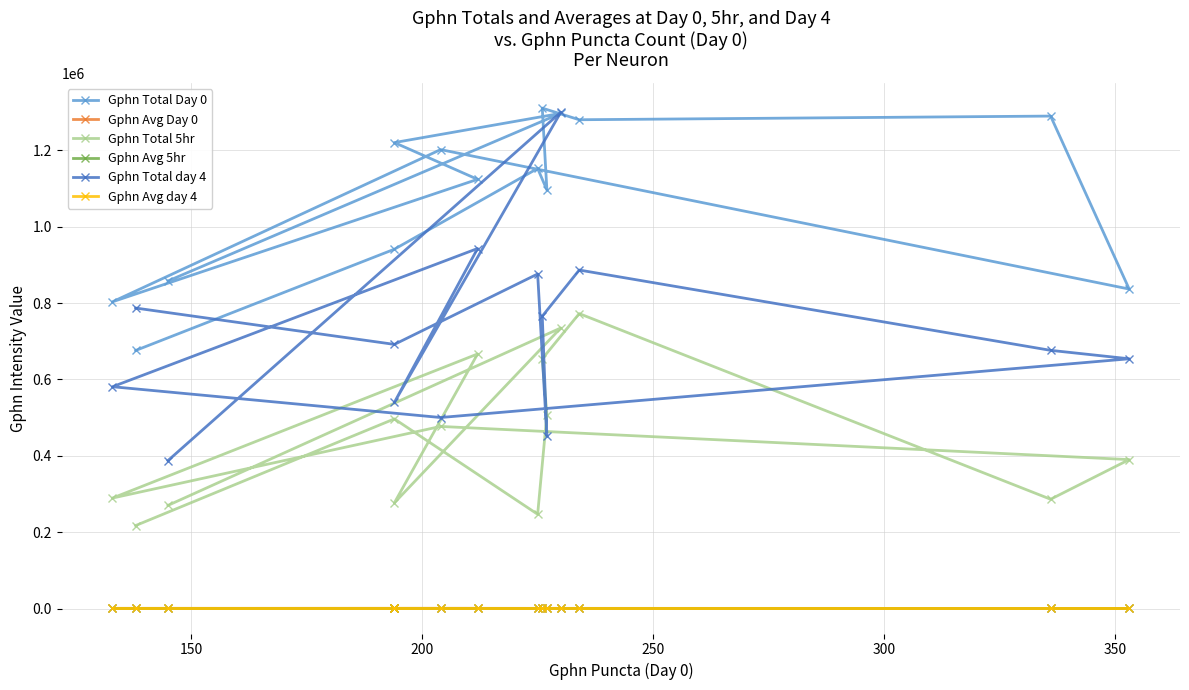

Which series has the largest range (max minus min)?

Gphn Total day 4